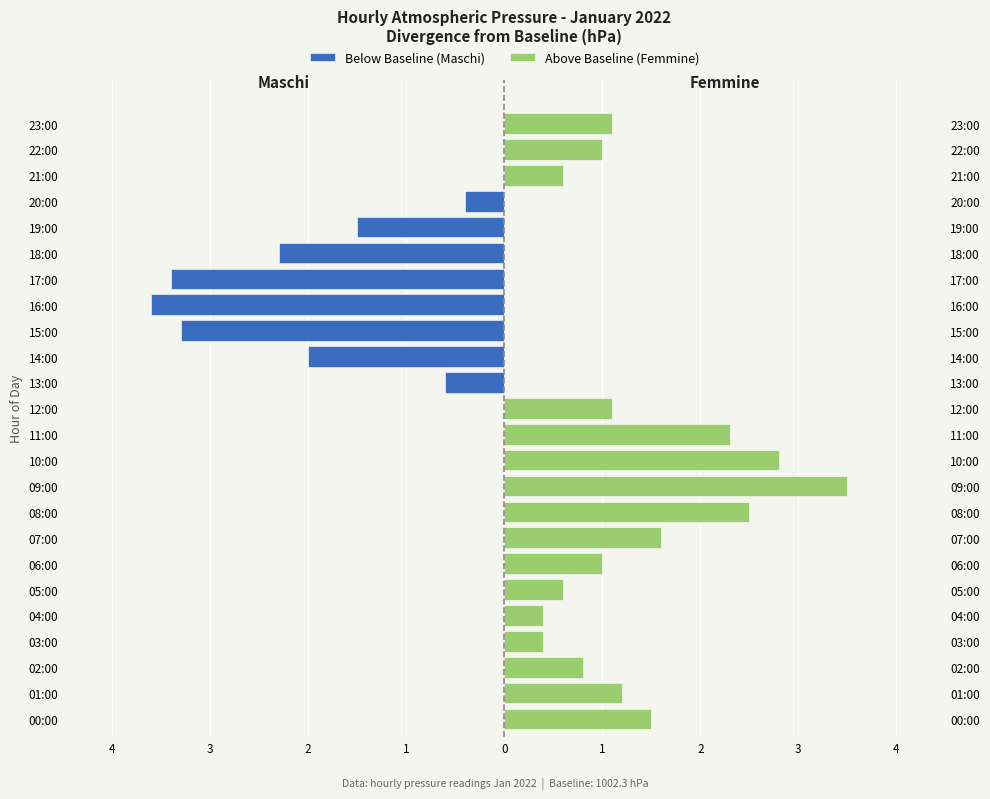

What is the label of the 22nd bar from the left?

21:00